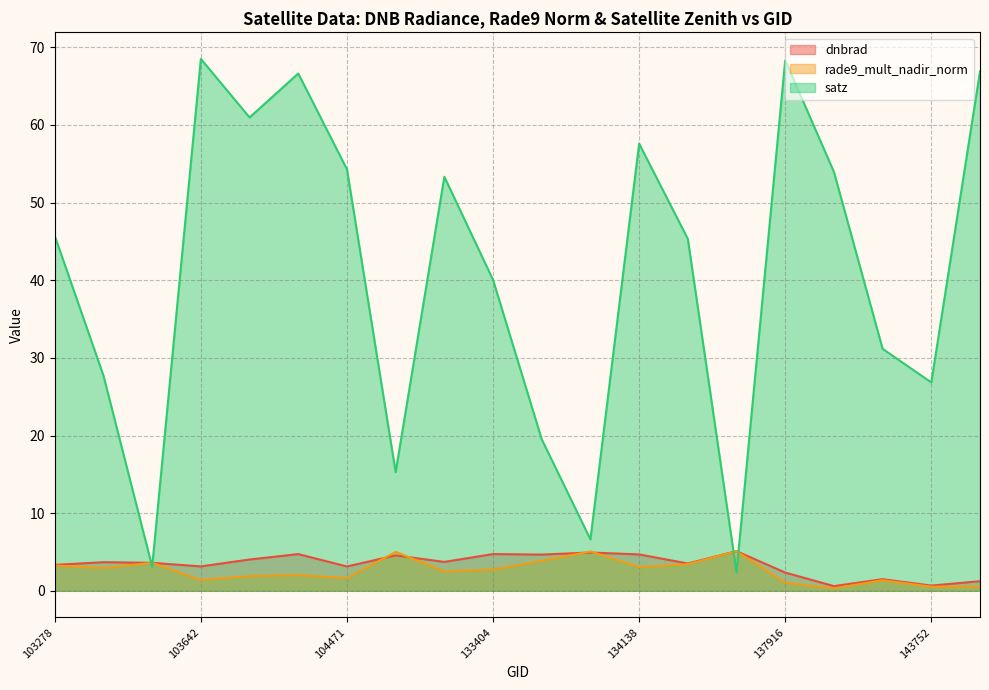

What is the value of the dnbrad point at the 2nd from the left?

3.7